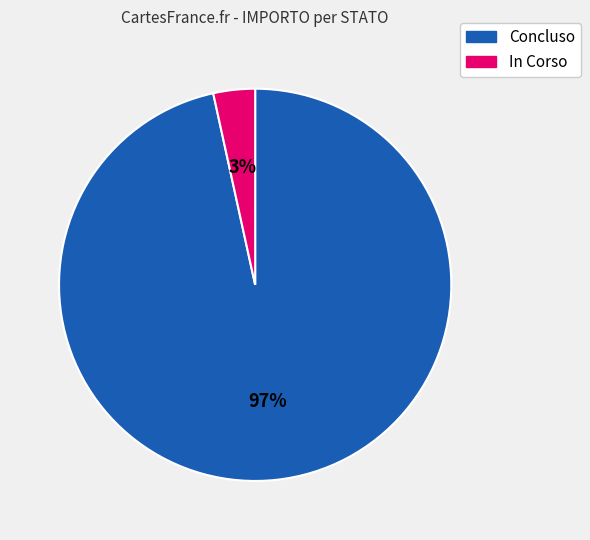

Count the number of slices in the pie.

2